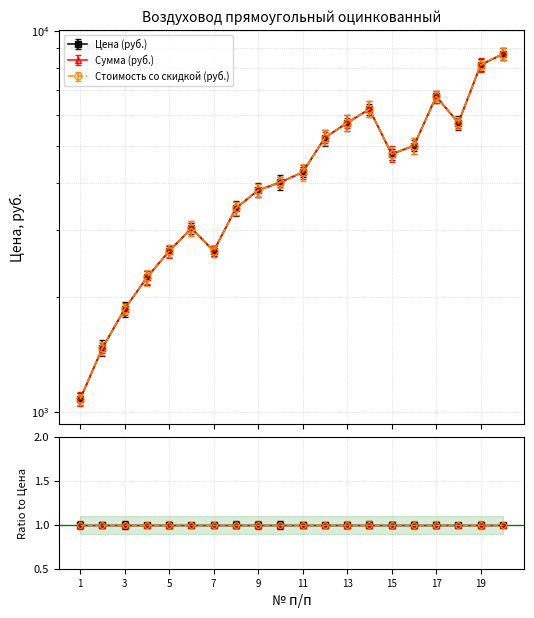

In Стоимость со скидкой (руб.), how many points are lower than both neighbors (excluding endpoints)?

3